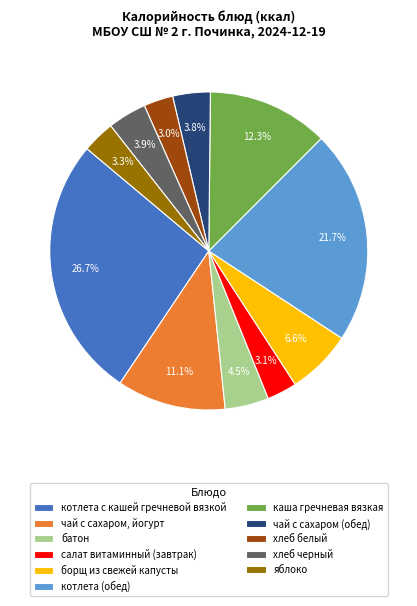

Is it true that каша гречневая вязкая is 12% of the pie?

True